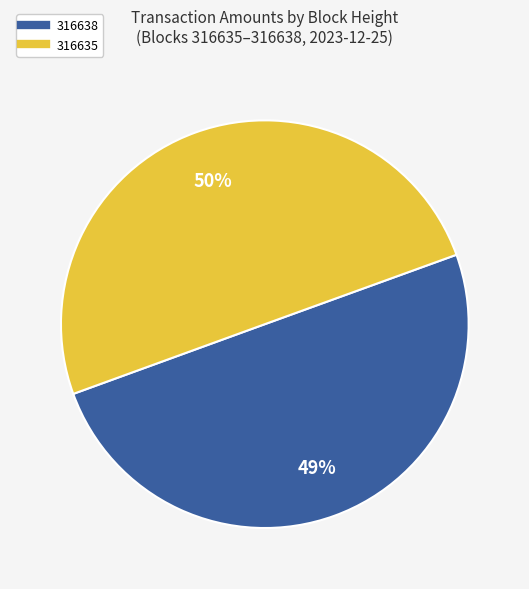

Is there any slice that represents more than half of the pie?

Yes